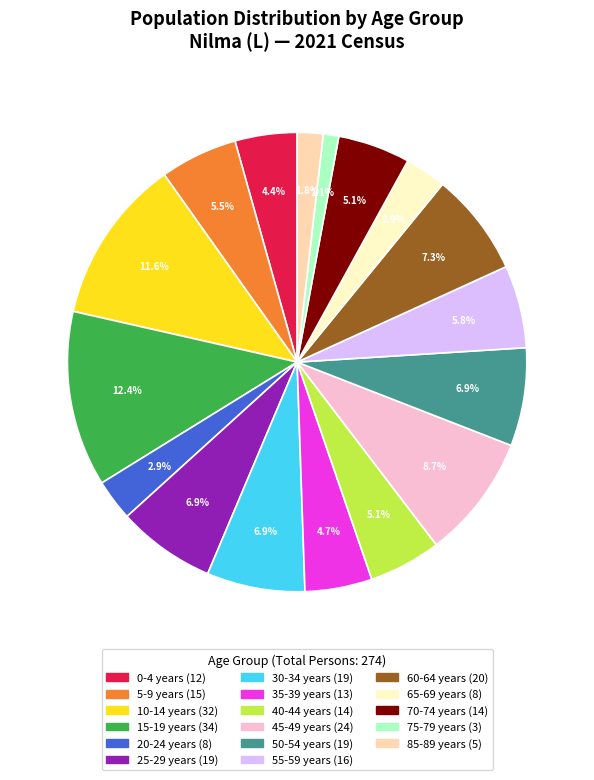

Is there any slice that represents more than half of the pie?

No